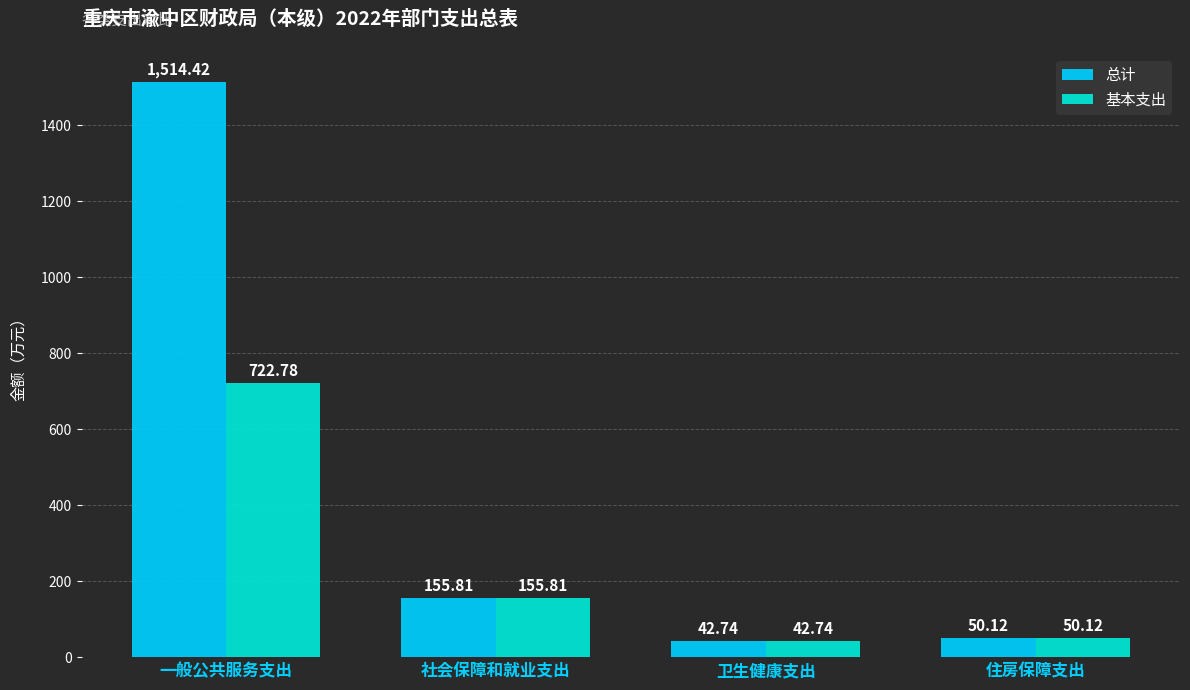

How many bars are there in total?

8